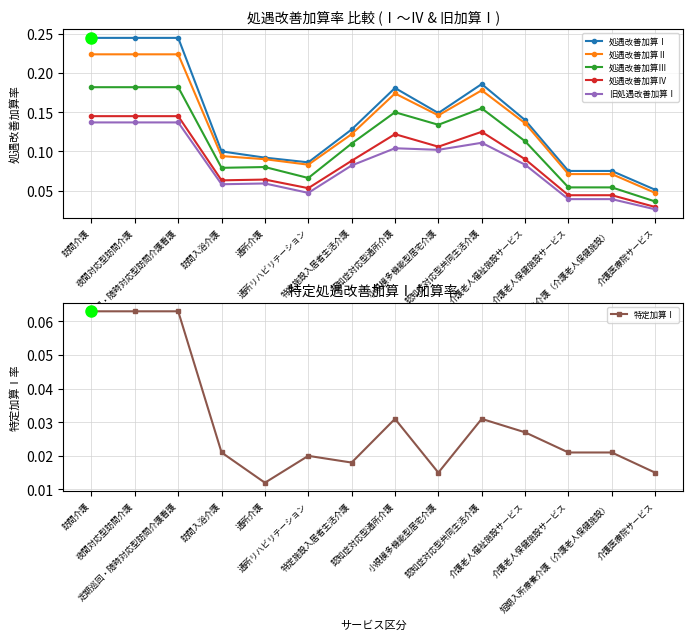

True or false: 処遇改善加算Ⅳ has a value of 0.0 at 介護老人保健施設サービス.

True